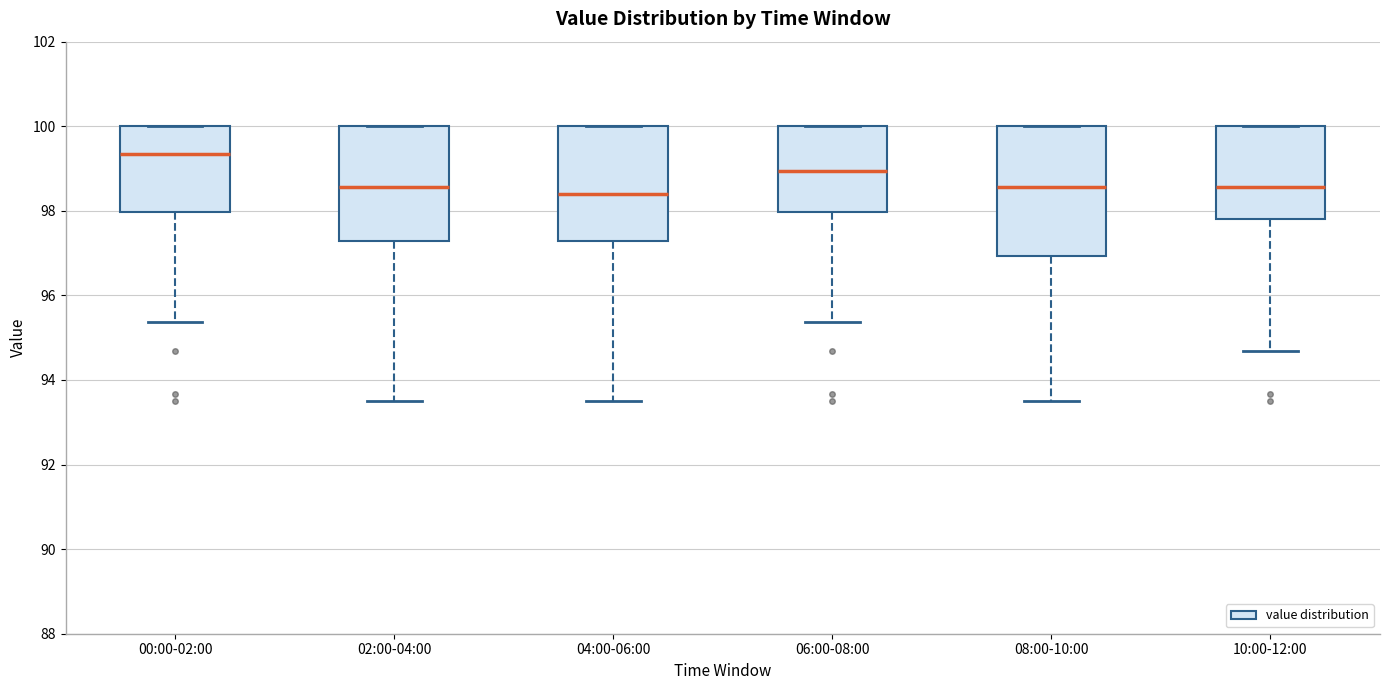

Where is the lower edge of the box for 06:00-08:00 on the y-axis? The values are not printed on the chart, so give them approximately, as read against the axis.

98.0